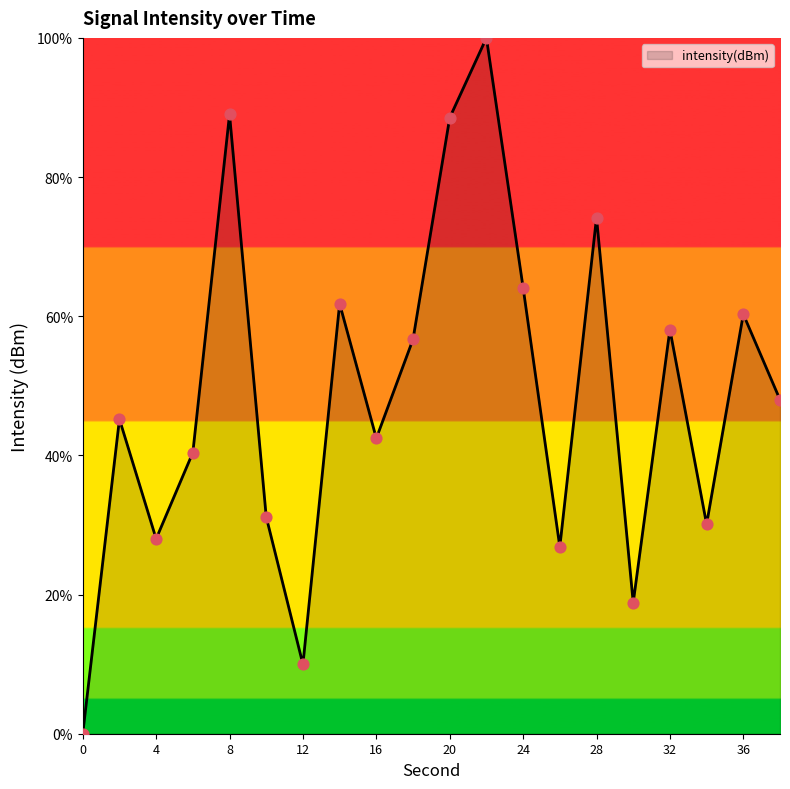

What is the difference between the maximum and minimum values?

100.0